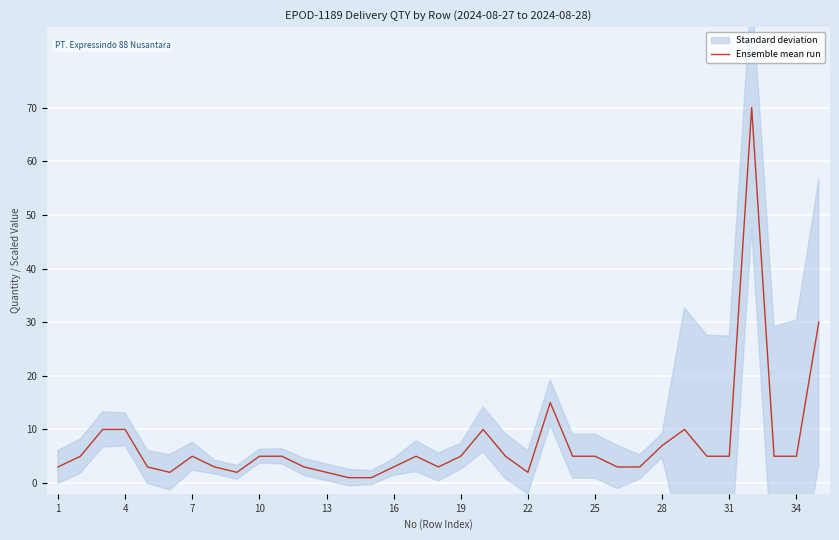

How many interior local valleys (lower than both neighbors) does the data have?

4